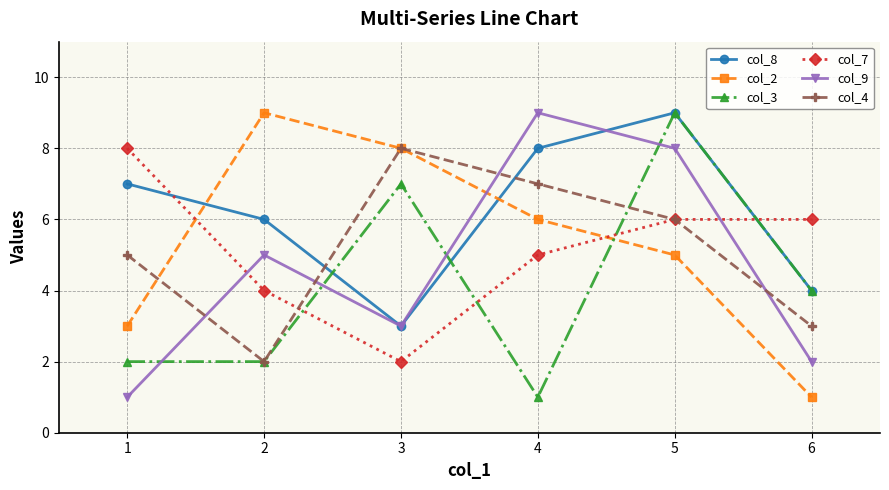

Where is col_7 nearest to the value 5?

4